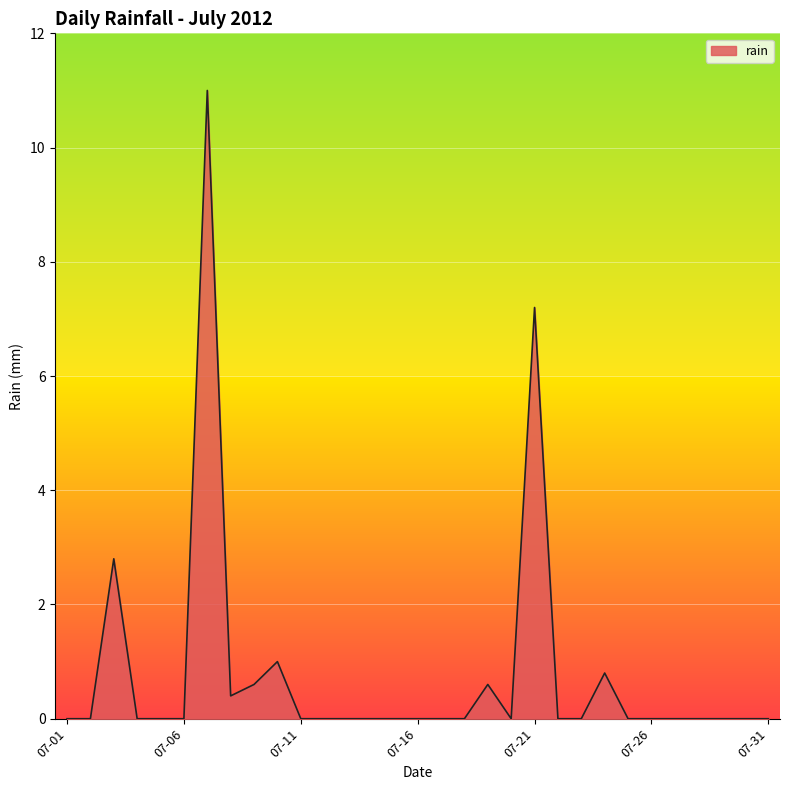

What is the greatest value displayed?

11.0